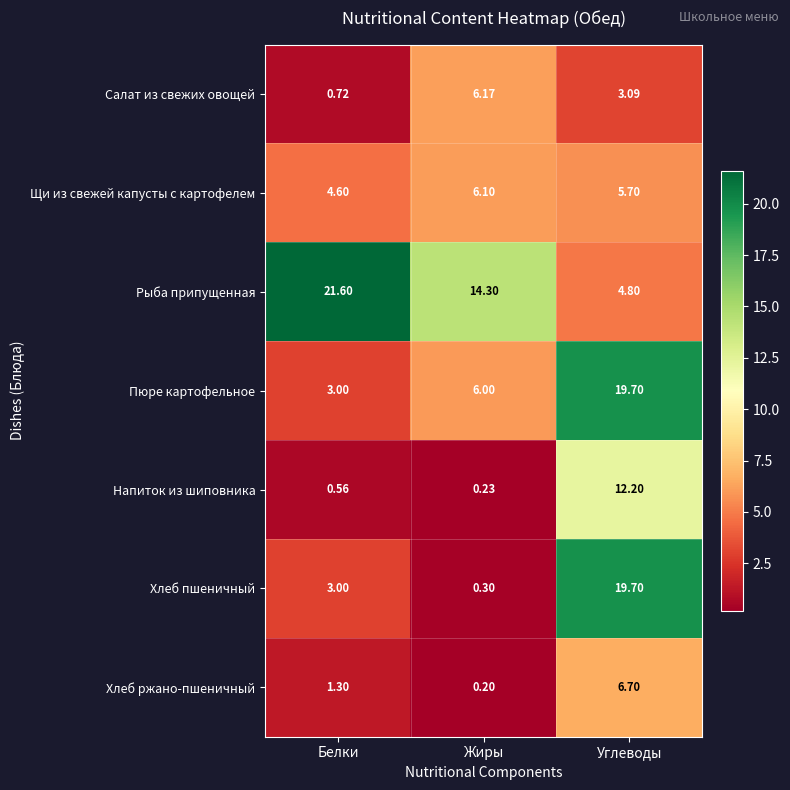

Rank the categories by Хлеб пшеничный value from lowest to highest.

Жиры, Белки, Углеводы